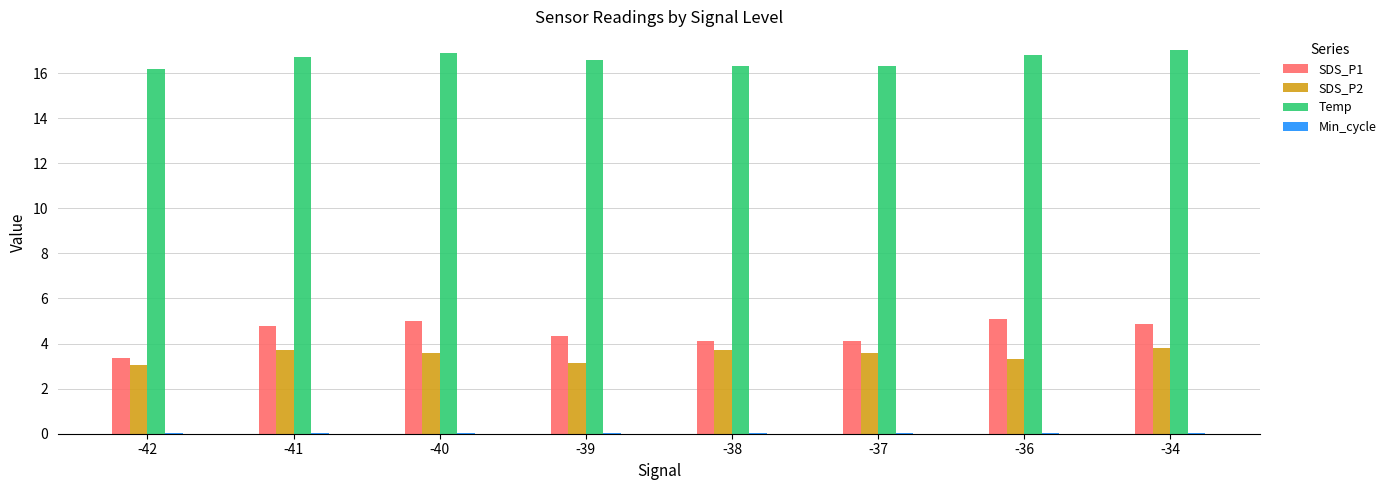

The value of Temp at -38 is 27.9. True or false?

False